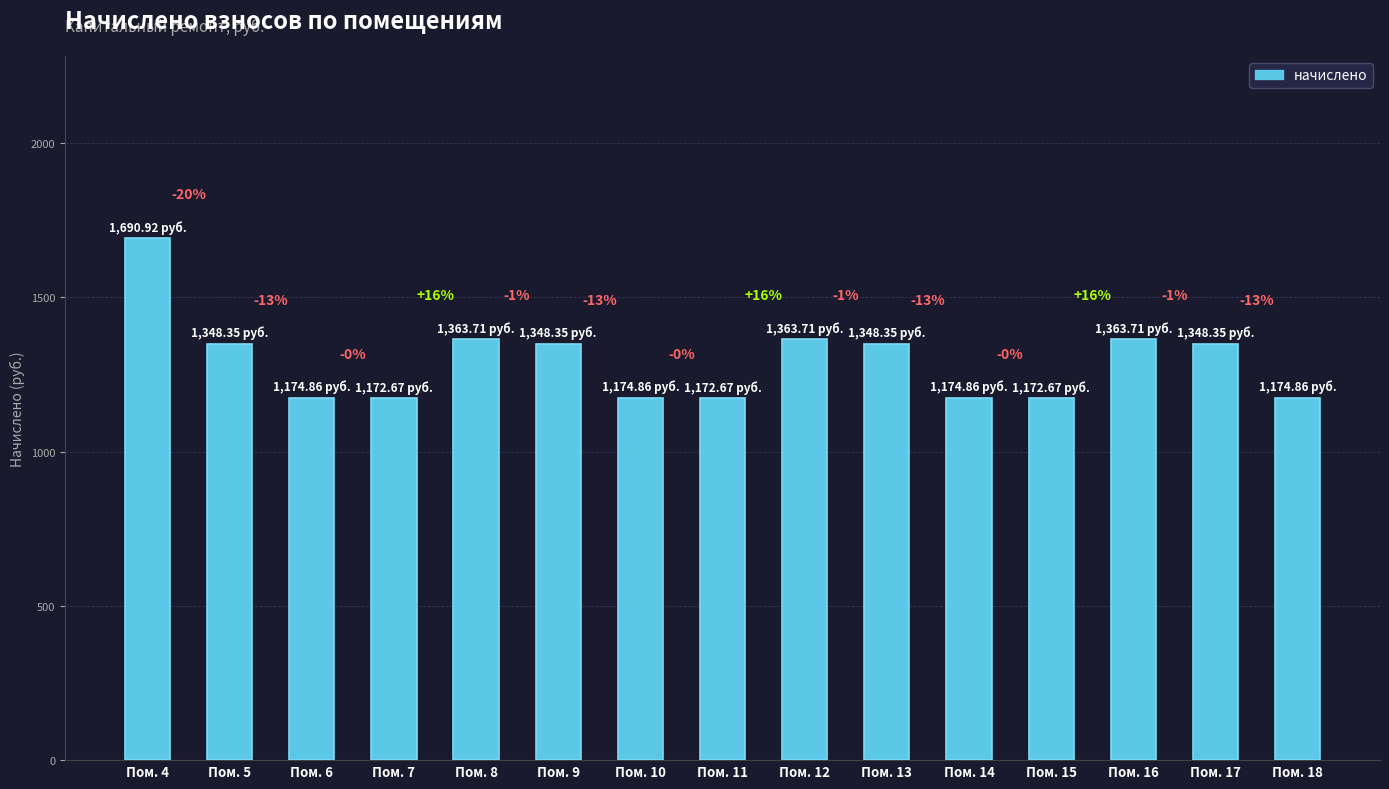

Reading left to right, transcribe all the data shown in this chart.

Пом. 4=1690.9	Пом. 5=1348.3	Пом. 6=1174.9	Пом. 7=1172.7	Пом. 8=1363.7	Пом. 9=1348.3	Пом. 10=1174.9	Пом. 11=1172.7	Пом. 12=1363.7	Пом. 13=1348.3	Пом. 14=1174.9	Пом. 15=1172.7	Пом. 16=1363.7	Пом. 17=1348.3	Пом. 18=1174.9